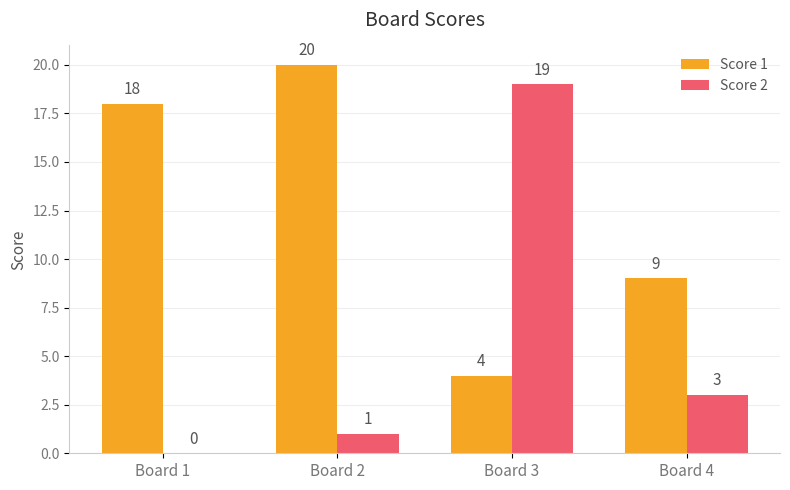

What is the maximum value for Score 1?

20